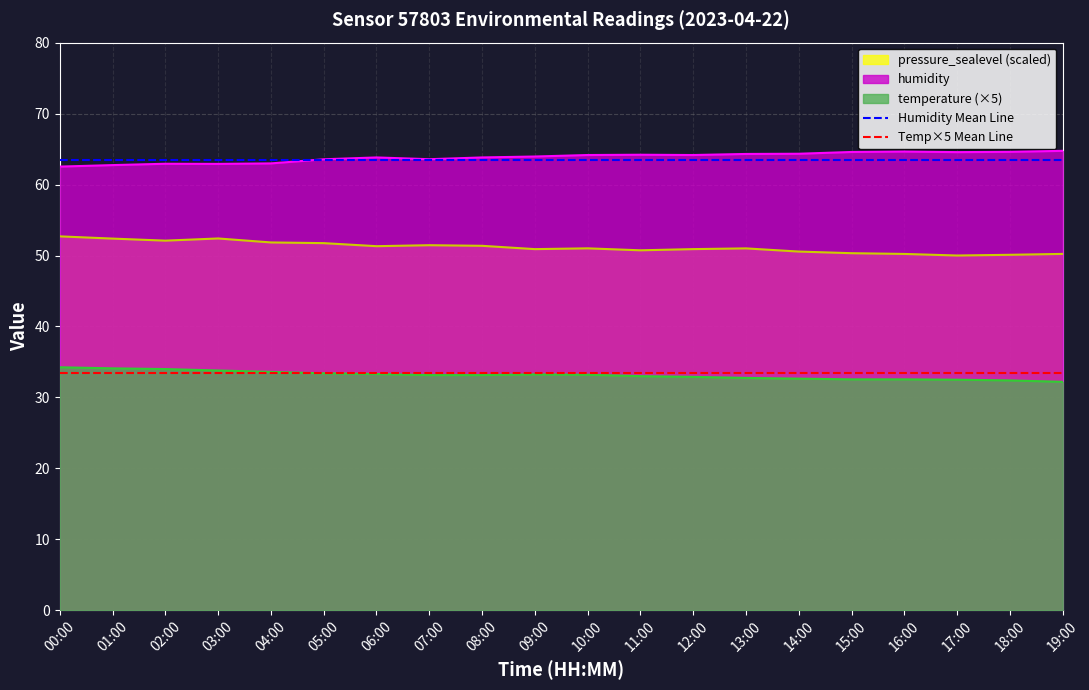

True or false: pressure_sealevel (scaled) and temperature (×5) intersect in this chart.

False